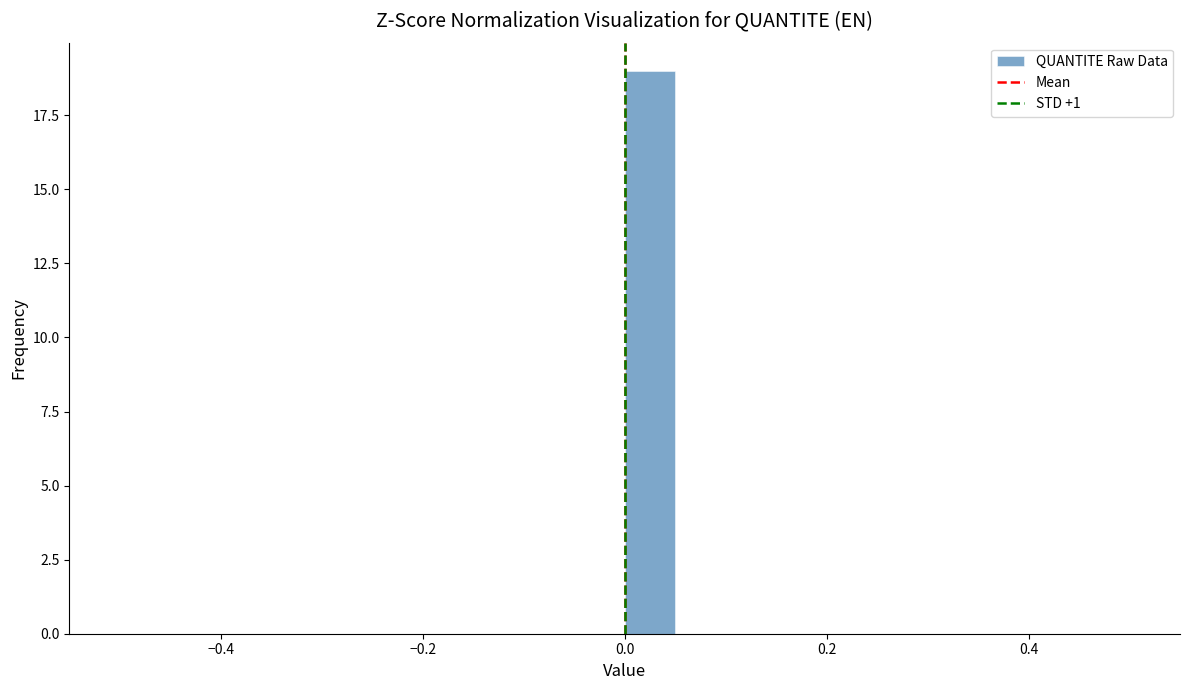

Read against the x-axis, roughly where is the centre of the tallest bar?

0.02